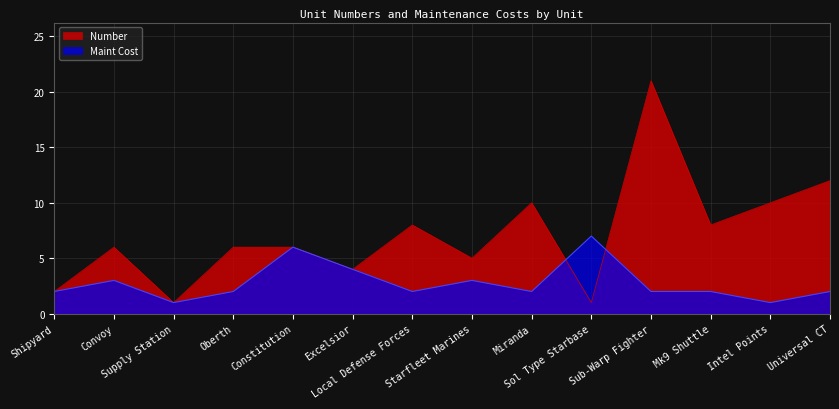

Rank the series by their maximum value, from lowest to highest.

Maint Cost, Number